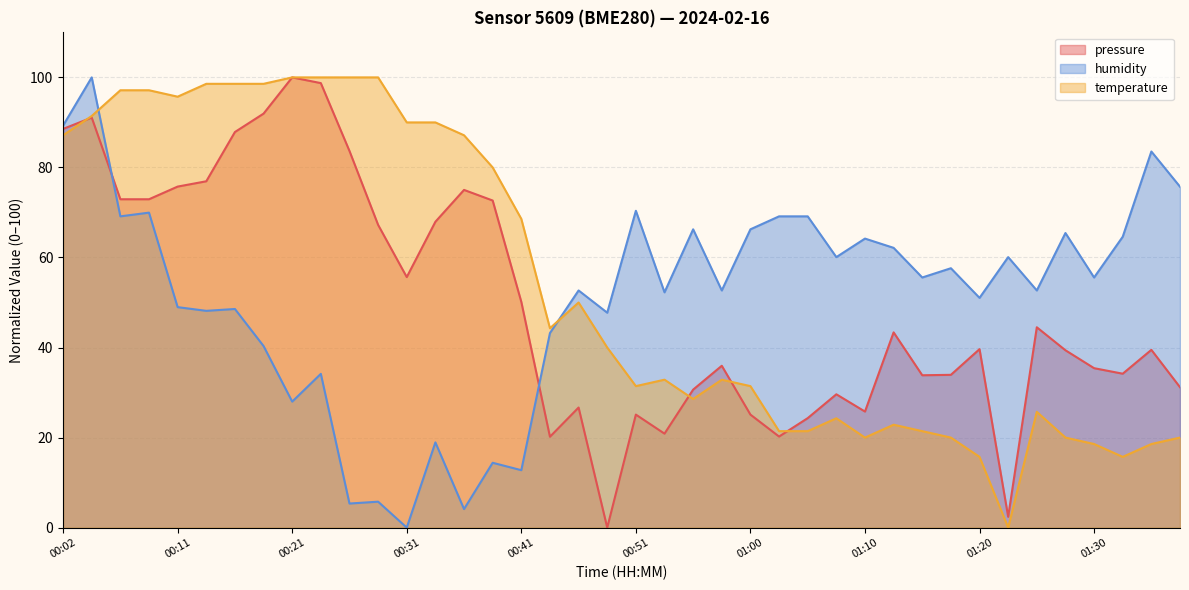

Rank the series at 01:03 from lowest to highest value.

pressure, temperature, humidity